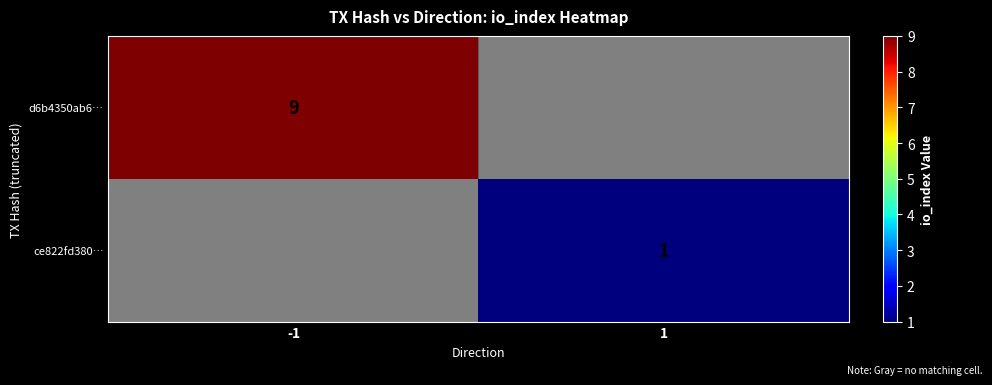

Is the value of d6b4350ab6… at -1 greater than the value of ce822fd380… at 1?

Yes